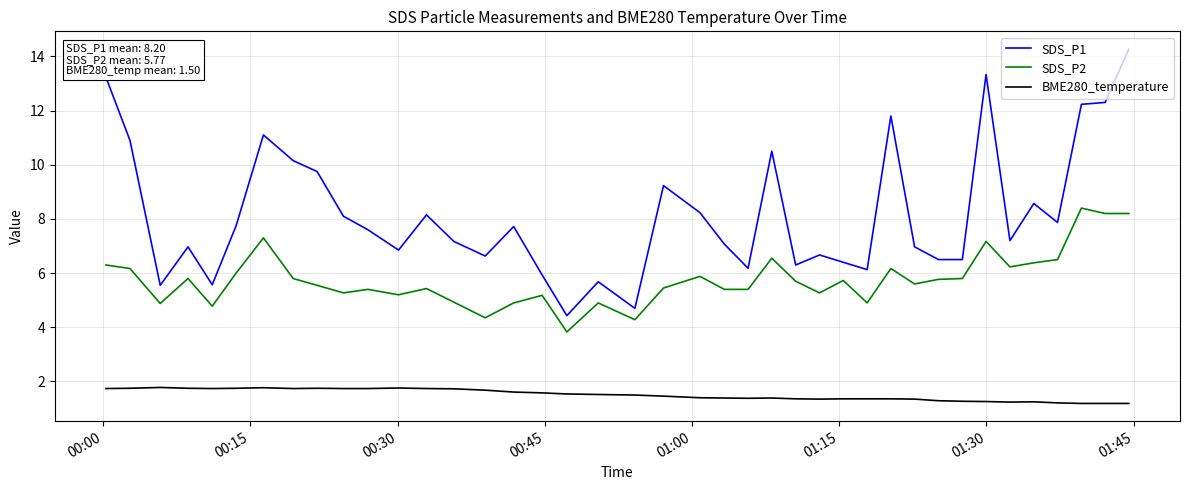

True or false: SDS_P2 and SDS_P1 cross at least once.

False